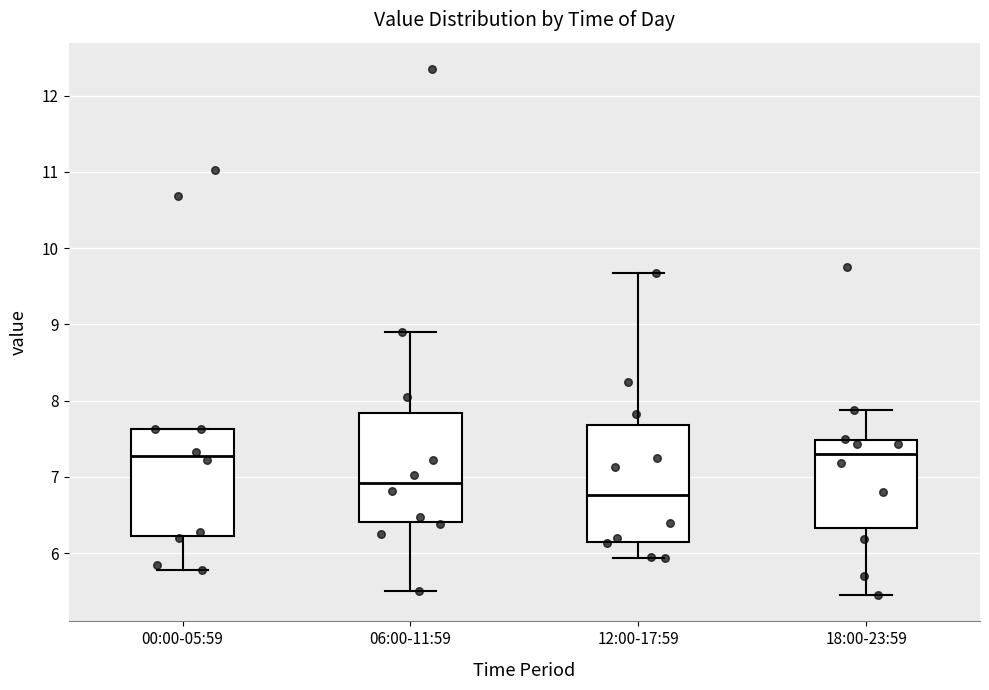

Where is the lower edge of the box for 18:00-23:59 on the y-axis? The values are not printed on the chart, so give them approximately, as read against the axis.

6.3